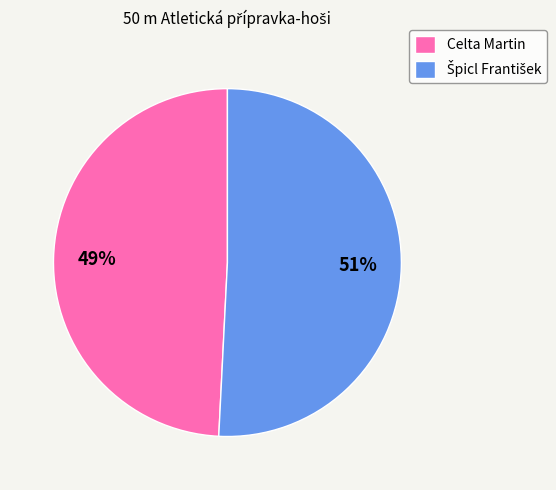

To the nearest percent, what is the difference between the largest and smallest slice percentages?

2%